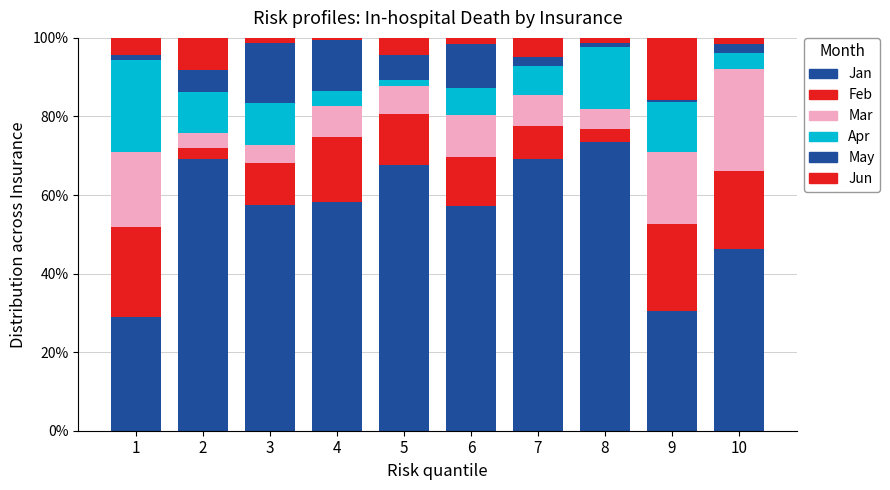

How many data points in Jan are above 58?

5